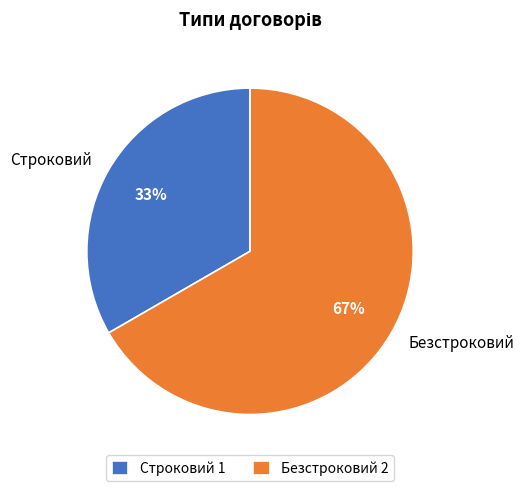

To the nearest percent, what portion does Строковий represent?

33%